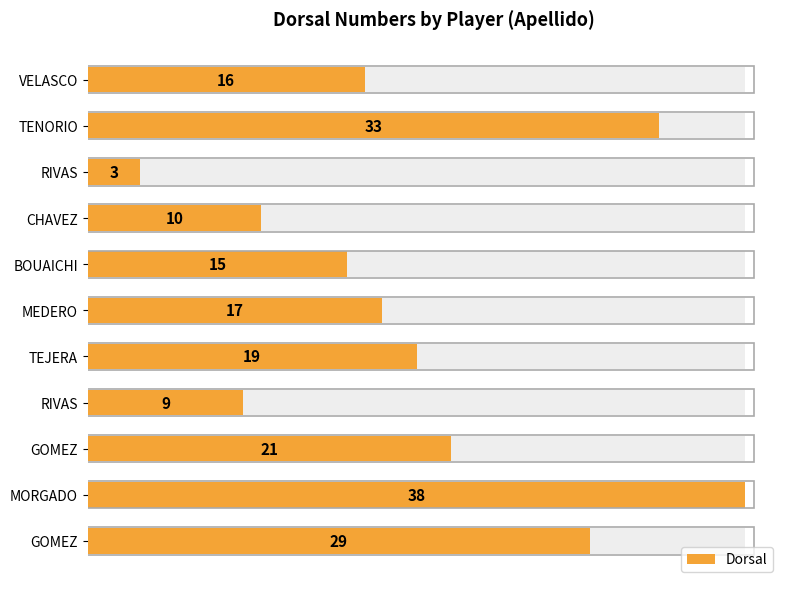

The chart shows a value of 3 at 10. True or false?

True